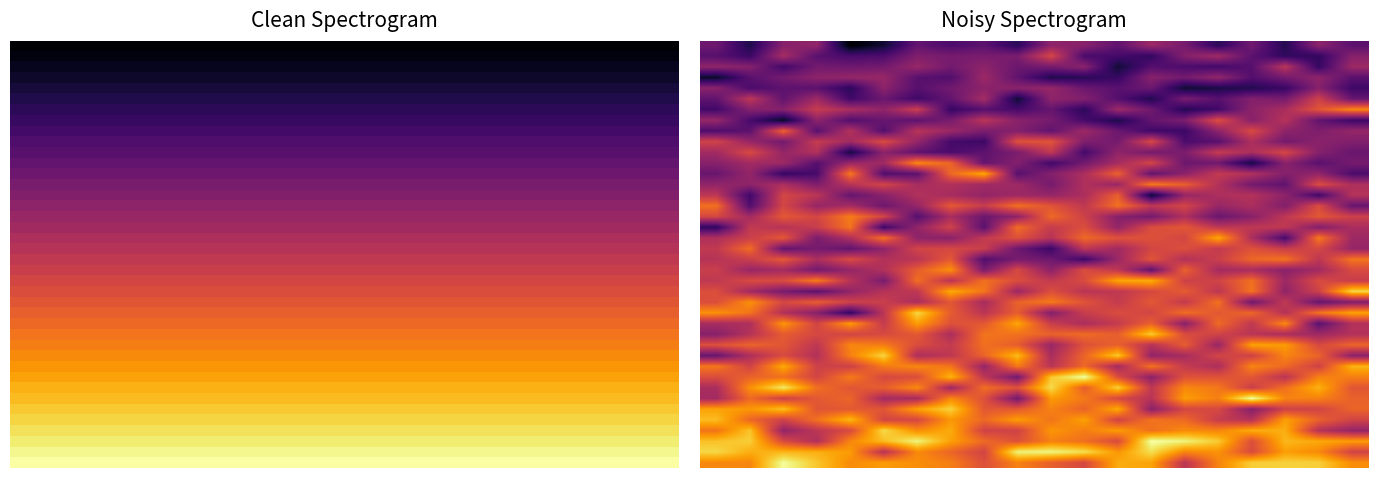

At which category does the chart reach its peak across all series?

13